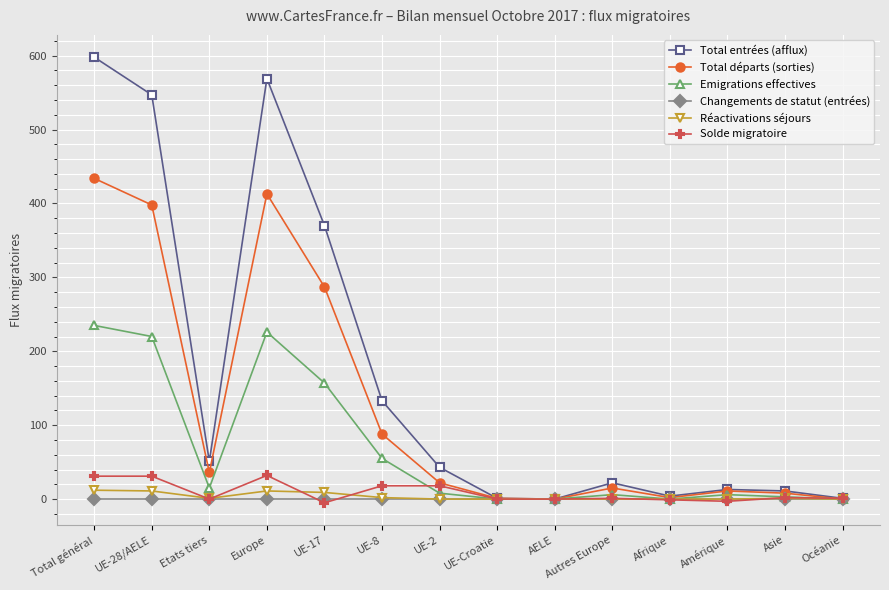

What is the difference between the maximum and second lowest values in the Réactivations séjours series?

12